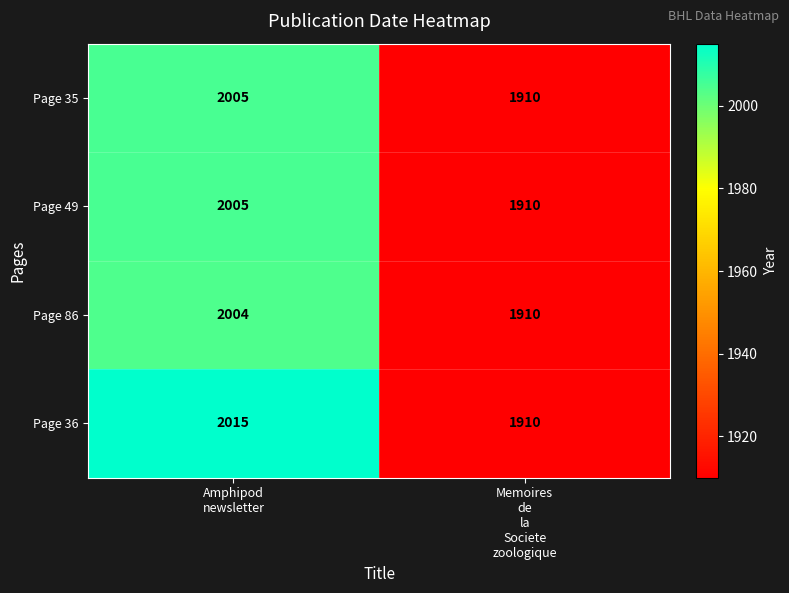

What is the sum of all Page 86 values?

3914